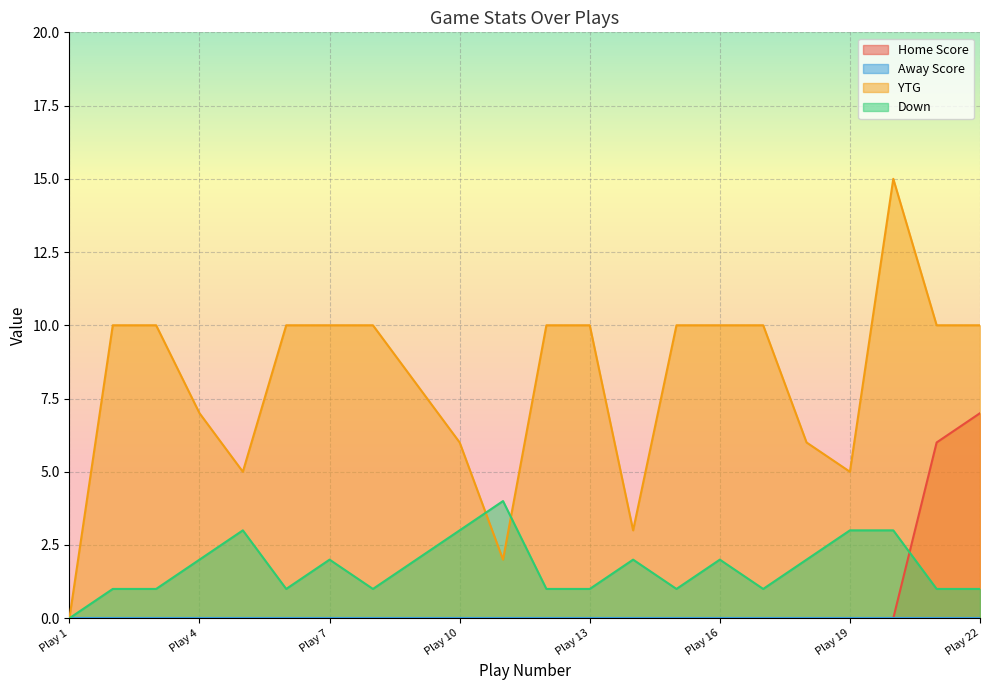

What is the difference between the maximum and second lowest values in the Home Score series?

7